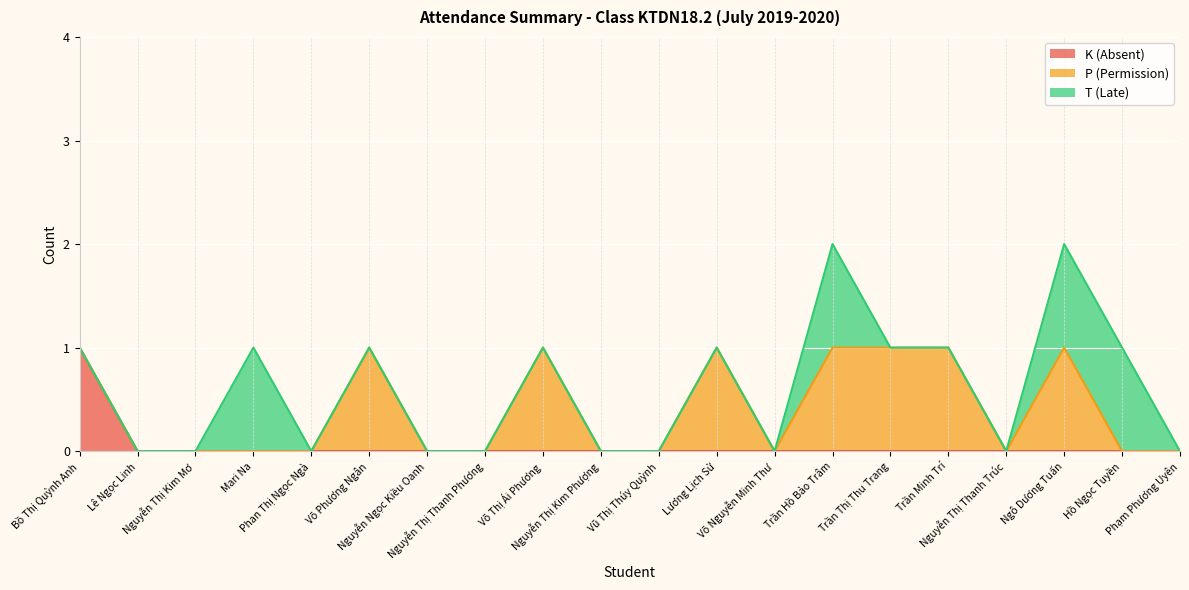

Which has a higher value, Võ Phương Ngân or Mari Na?

Võ Phương Ngân